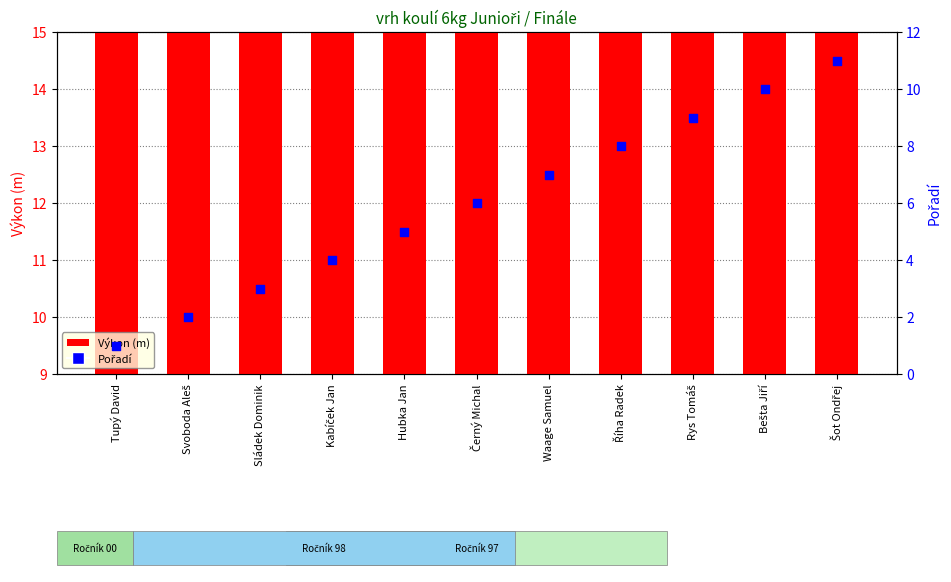

What are all the series names shown in the legend?

Výkon (m), Pořadí